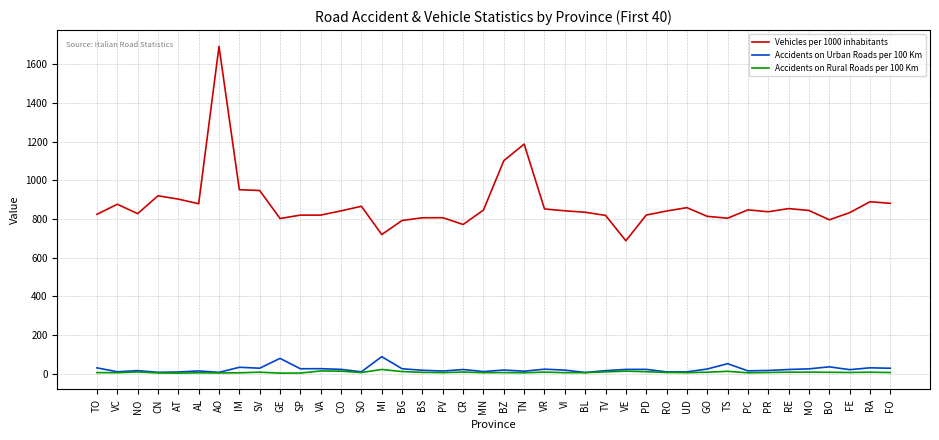

At which category does the chart reach its peak across all series?

AO